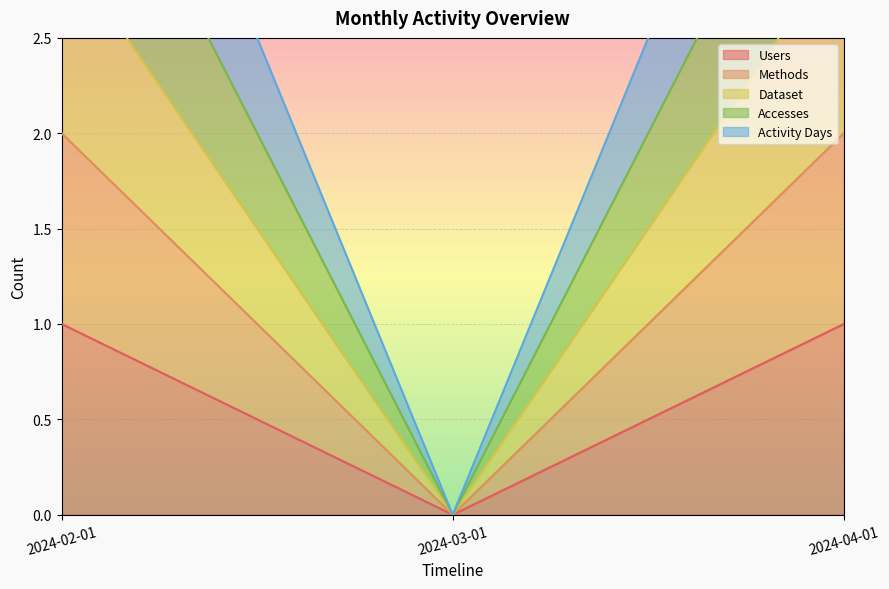

What is the value of the Accesses point at the 3rd from the left?

4